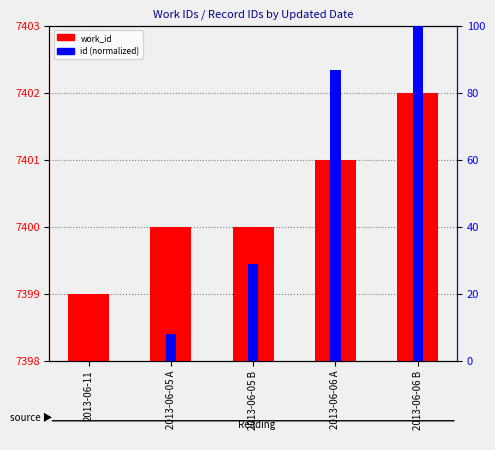

List the labels in order of work_id value, largest first.

2013-06-06 B, 2013-06-06 A, 2013-06-05 A, 2013-06-05 B, 2013-06-11